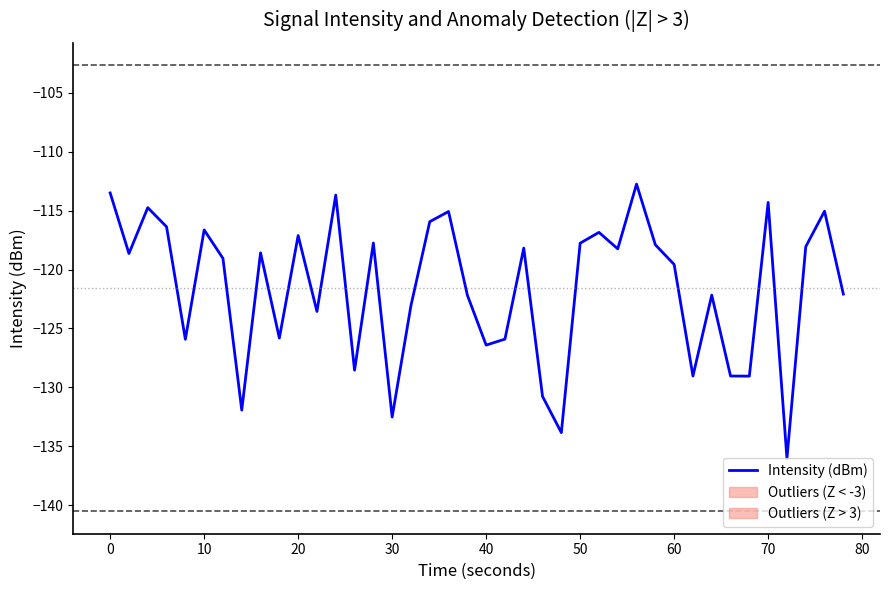

What is the maximum value shown in the chart?

-112.7